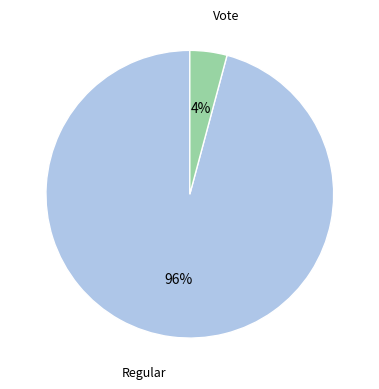

Which slice is the largest?

Regular